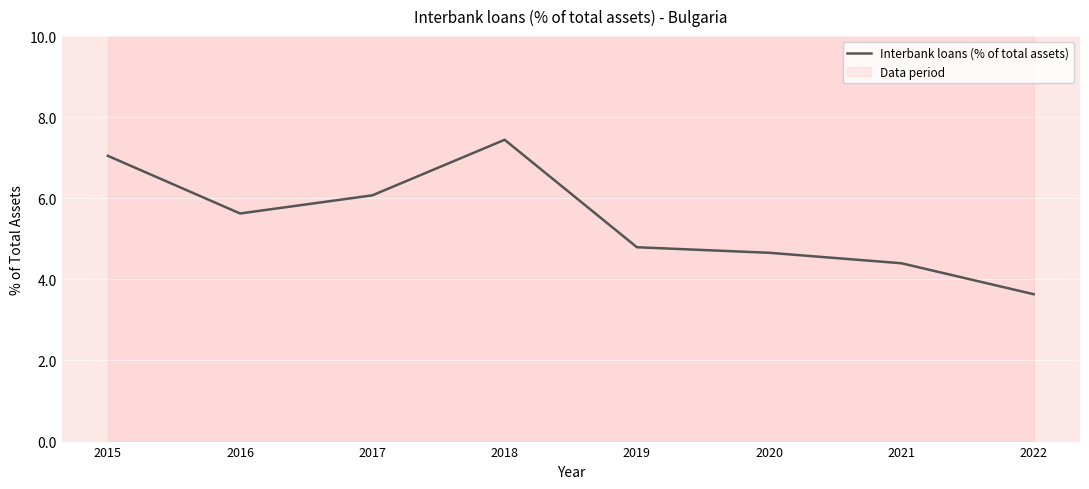

At which category does the data reach its first local valley?

2016